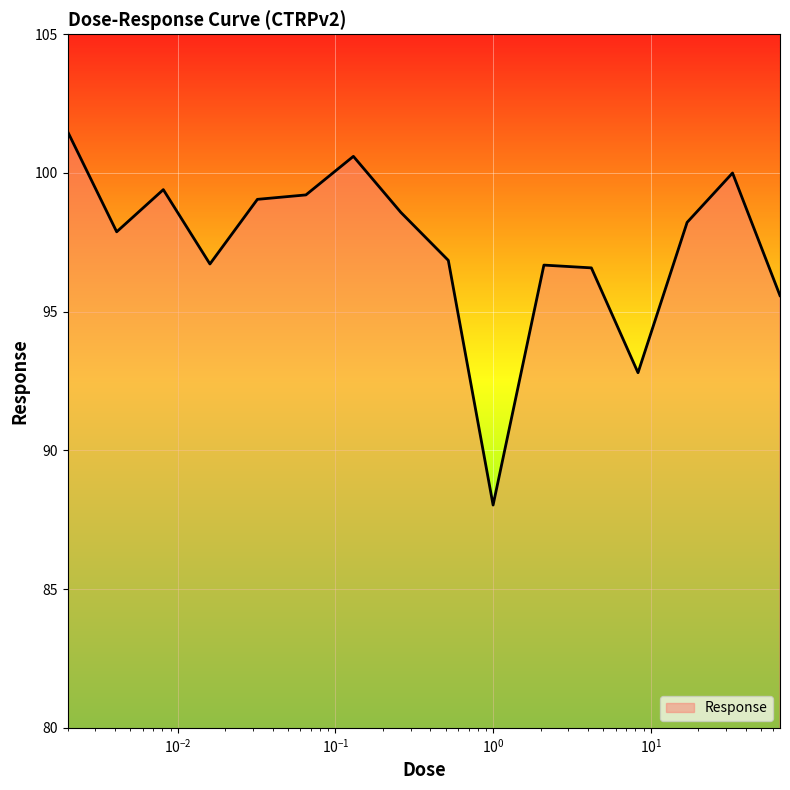

What is the difference between the maximum and minimum values?

13.5